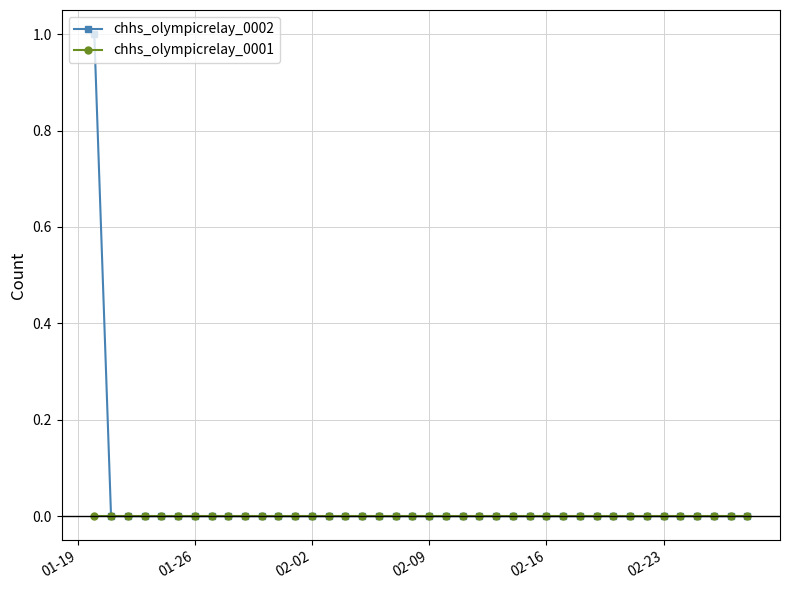

Which series has the largest range (max minus min)?

chhs_olympicrelay_0002